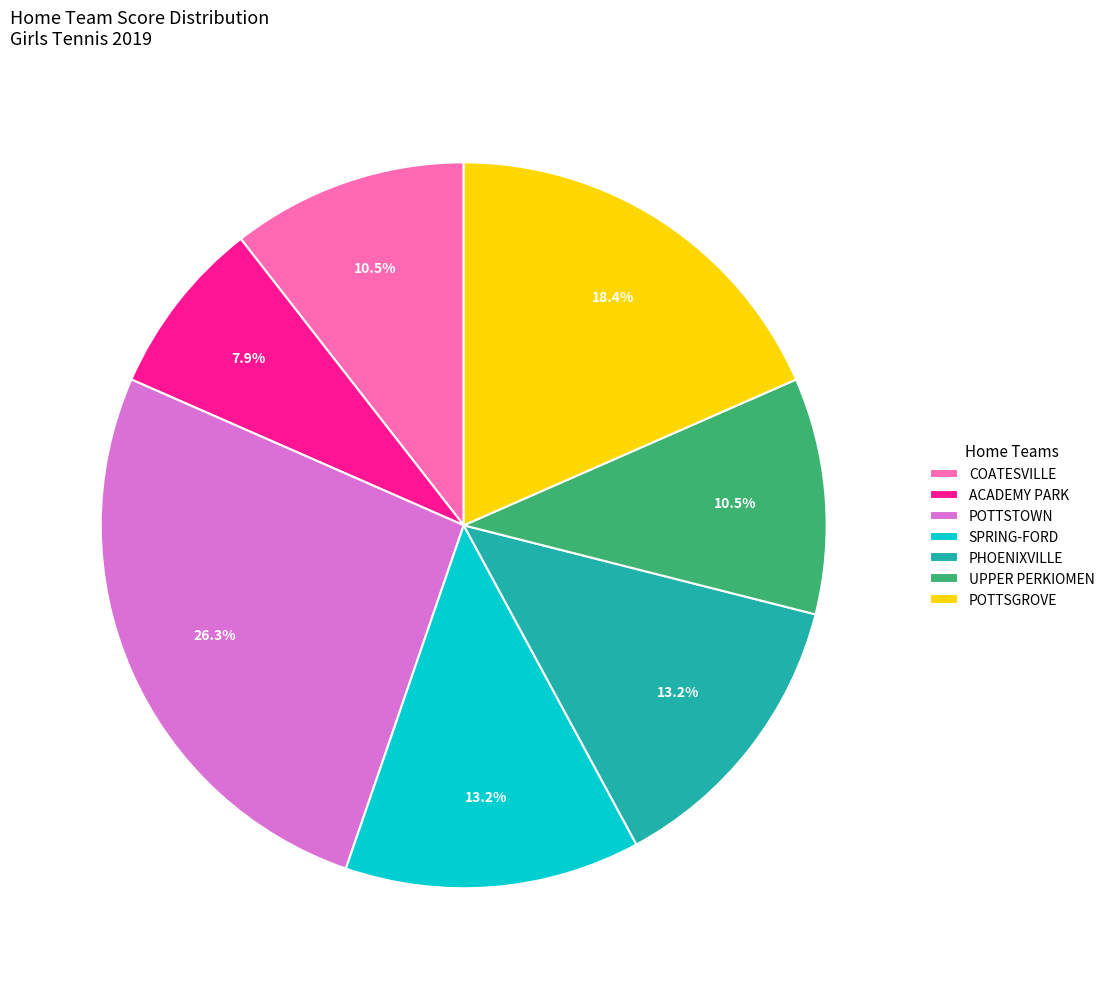

Combined, do POTTSGROVE and PHOENIXVILLE account for over 50%?

No